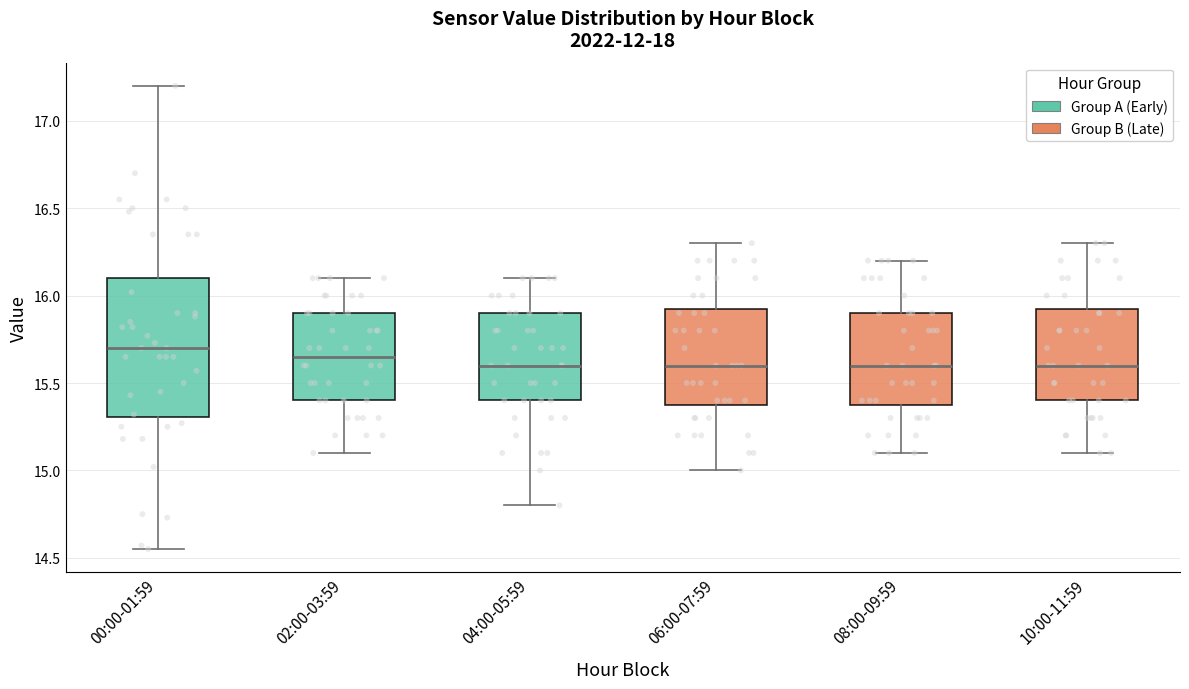

Where is the upper edge of the box for 04:00-05:59 on the y-axis? The values are not printed on the chart, so give them approximately, as read against the axis.

15.90